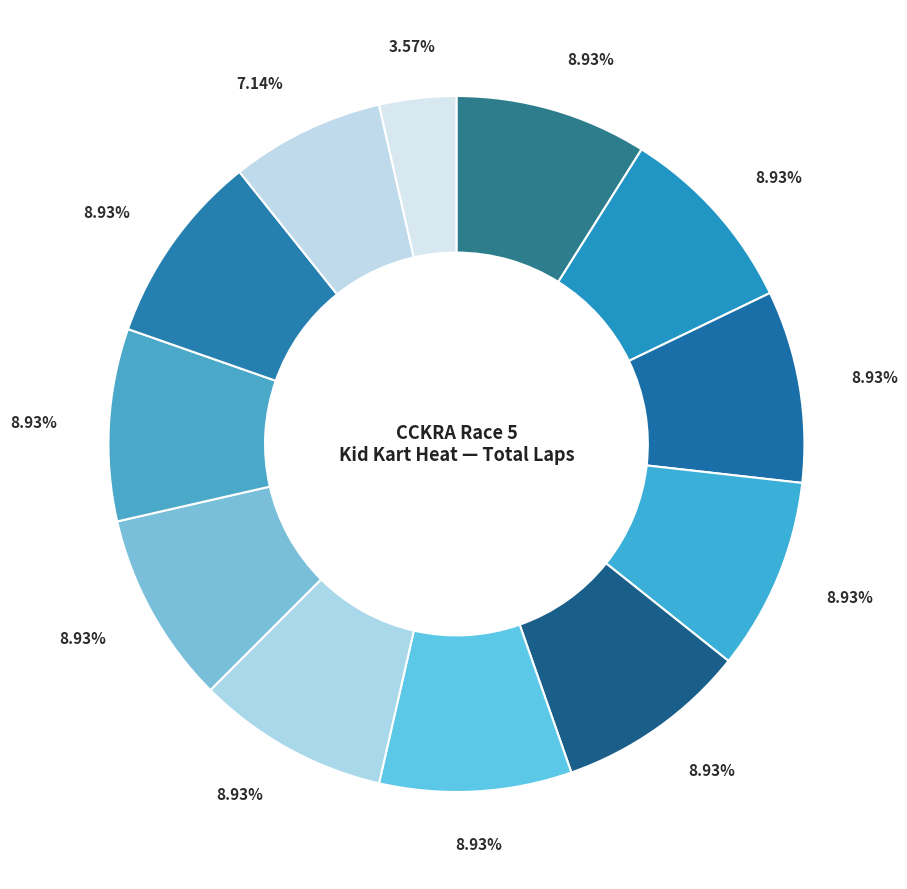

Is there any slice that represents more than half of the pie?

No